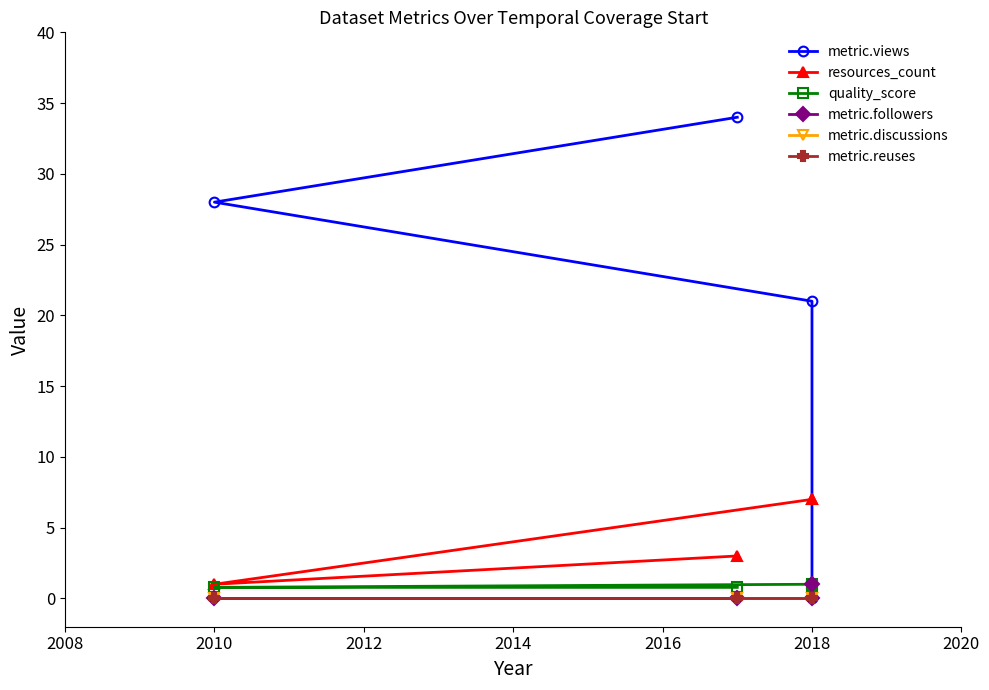

What are all the series names shown in the legend?

metric.views, resources_count, quality_score, metric.followers, metric.discussions, metric.reuses